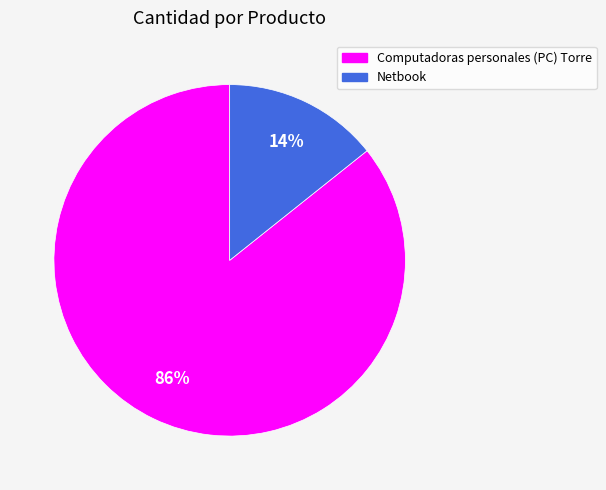

Is there any slice that represents more than half of the pie?

Yes